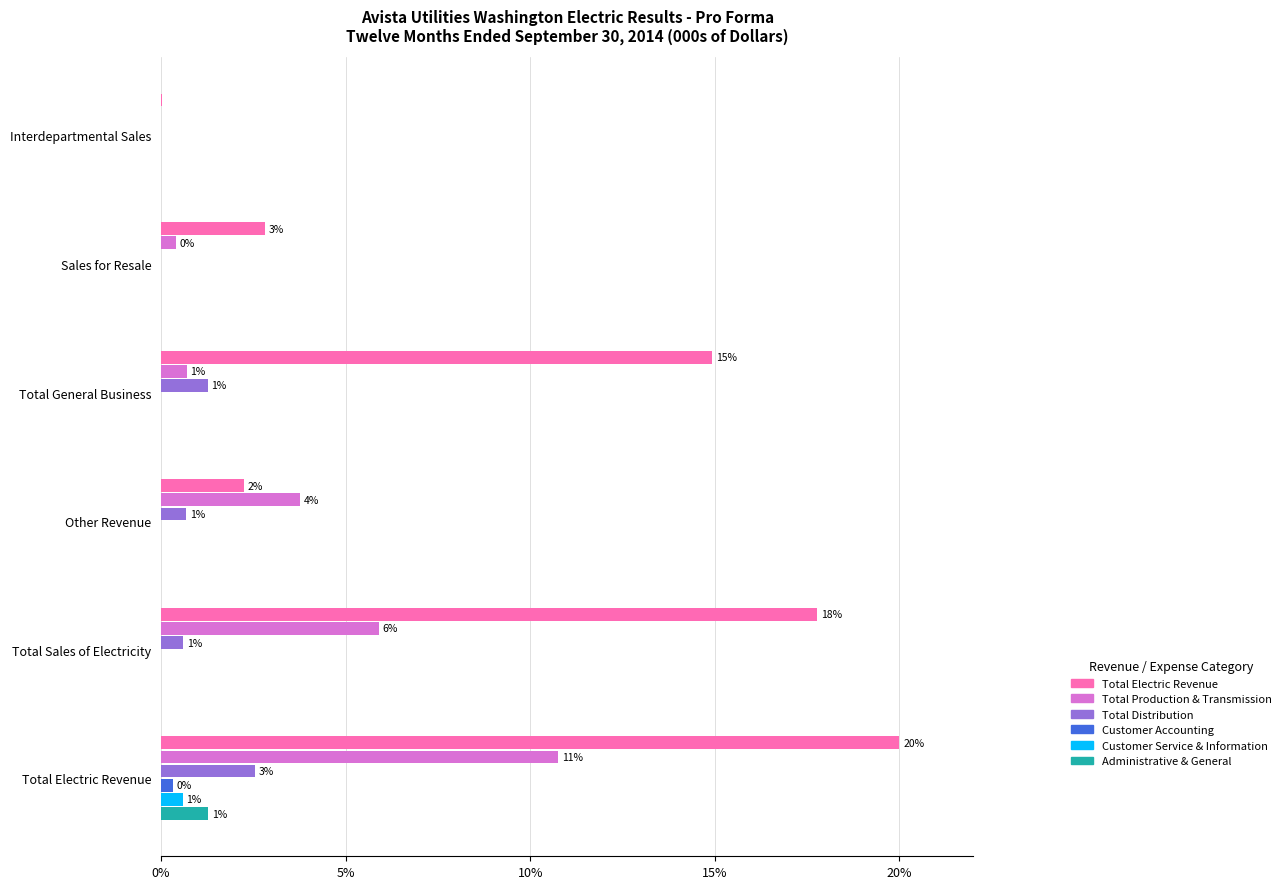

Which series has the largest total across all categories?

Total Electric Revenue